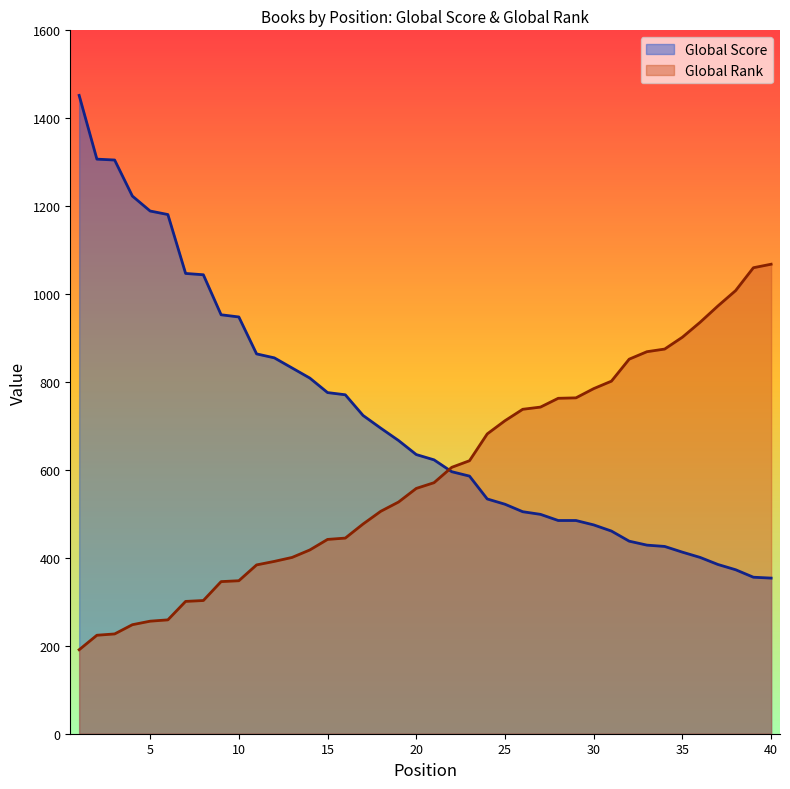

At how many categories does at least one series exceed 1374?

1